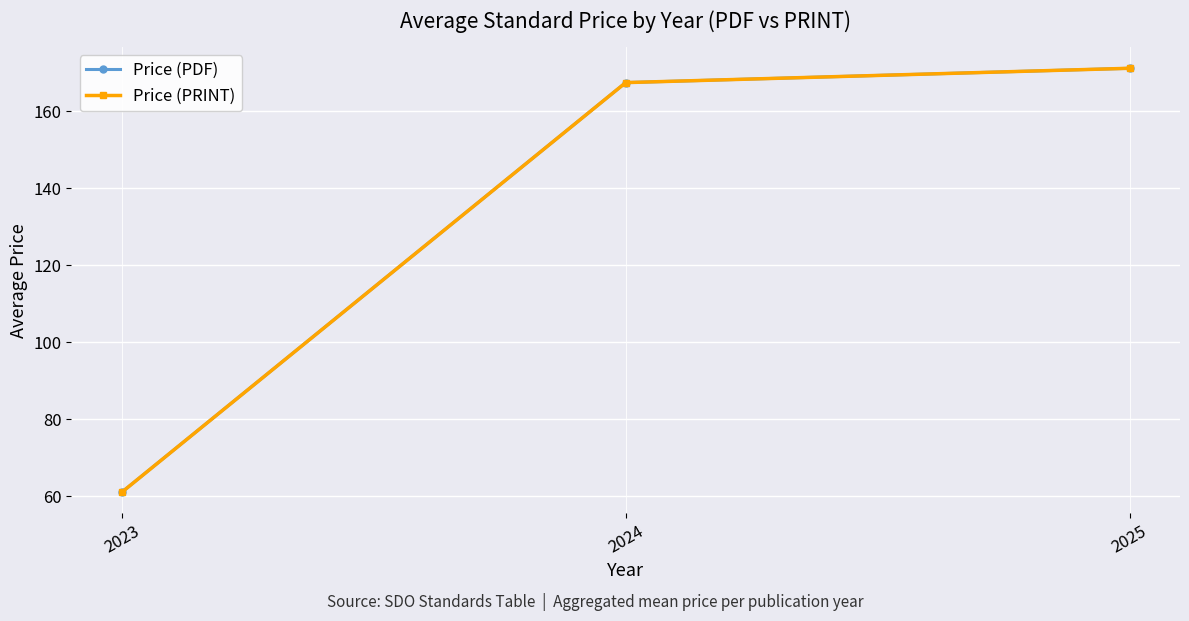

At which label does Price (PRINT) first exceed 167?

2024